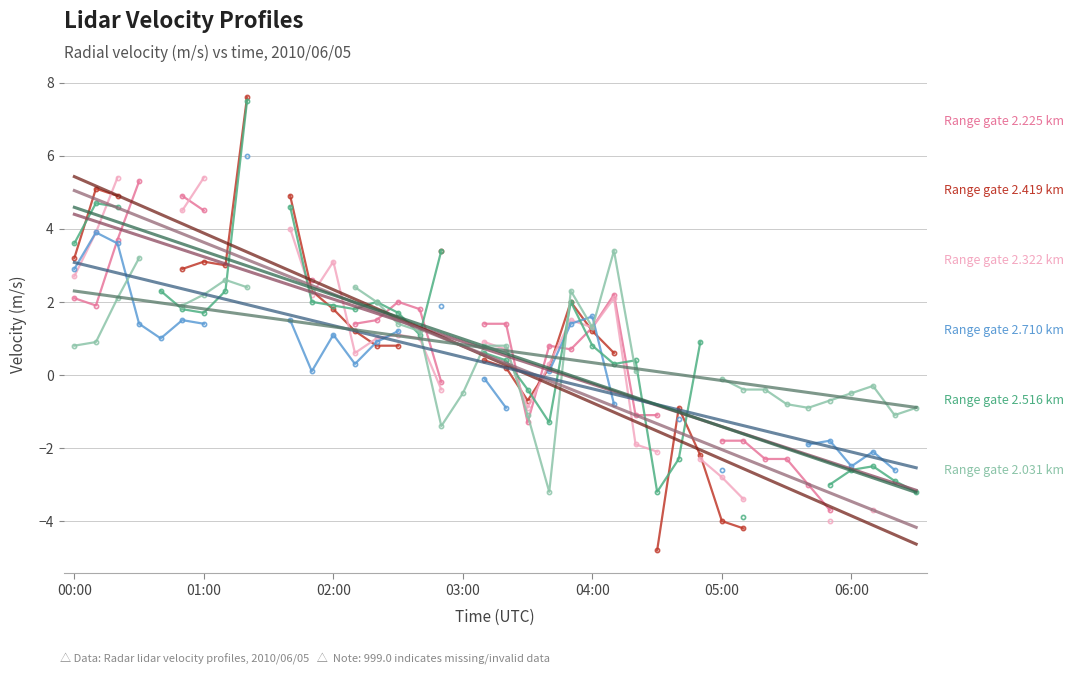

Count the number of categories in the chart.

40